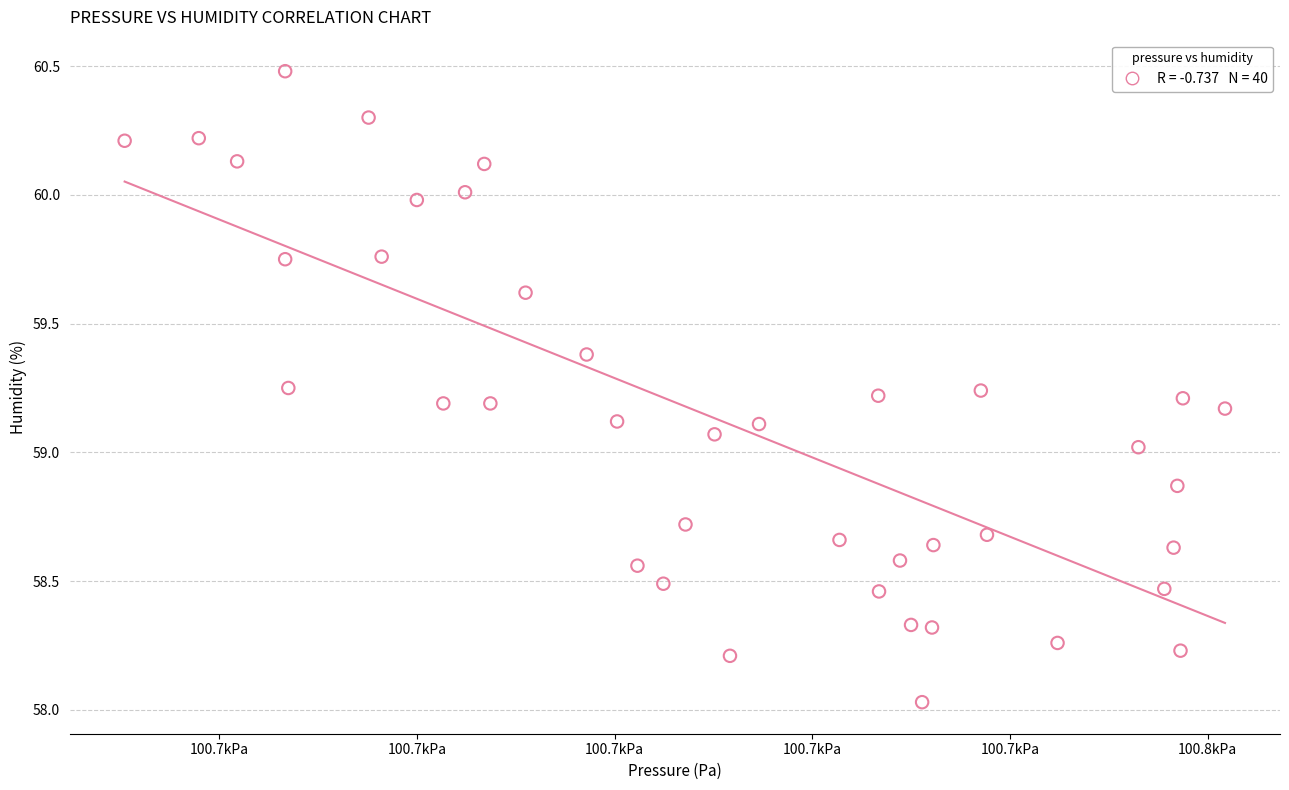

What is the range of X values (max minus min)?

55.7